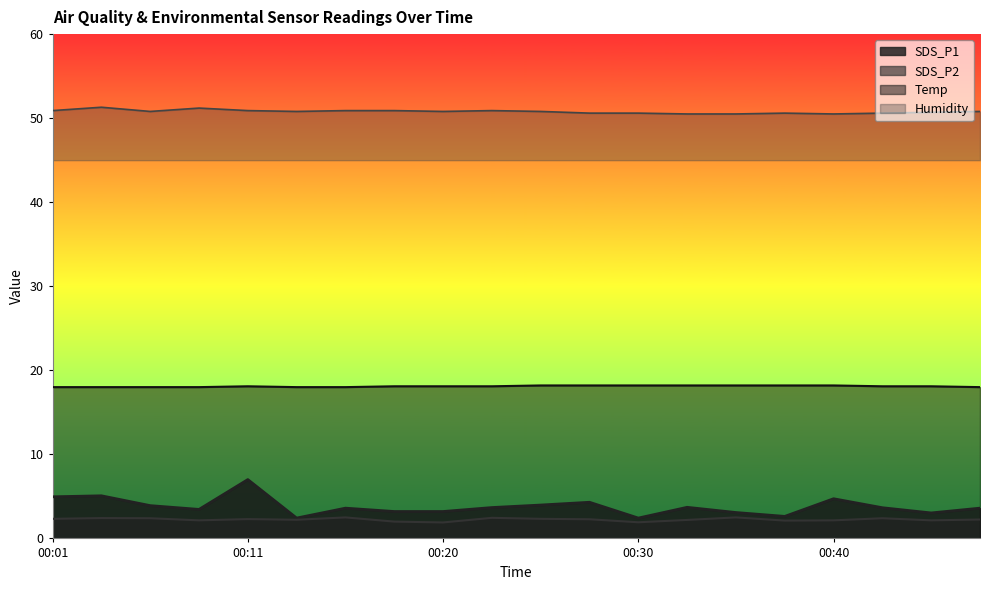

What is the value of the SDS_P2 point at the 5th from the left?

2.3